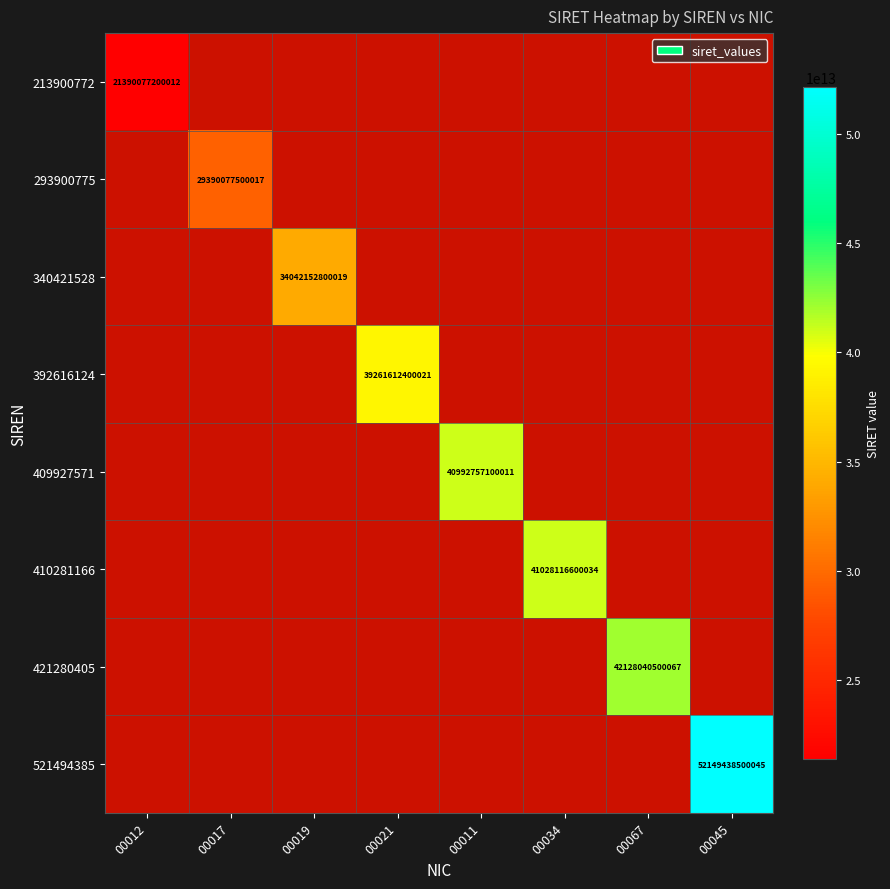

True or false: 293900775 has a value of 0.5 at 00034.

False